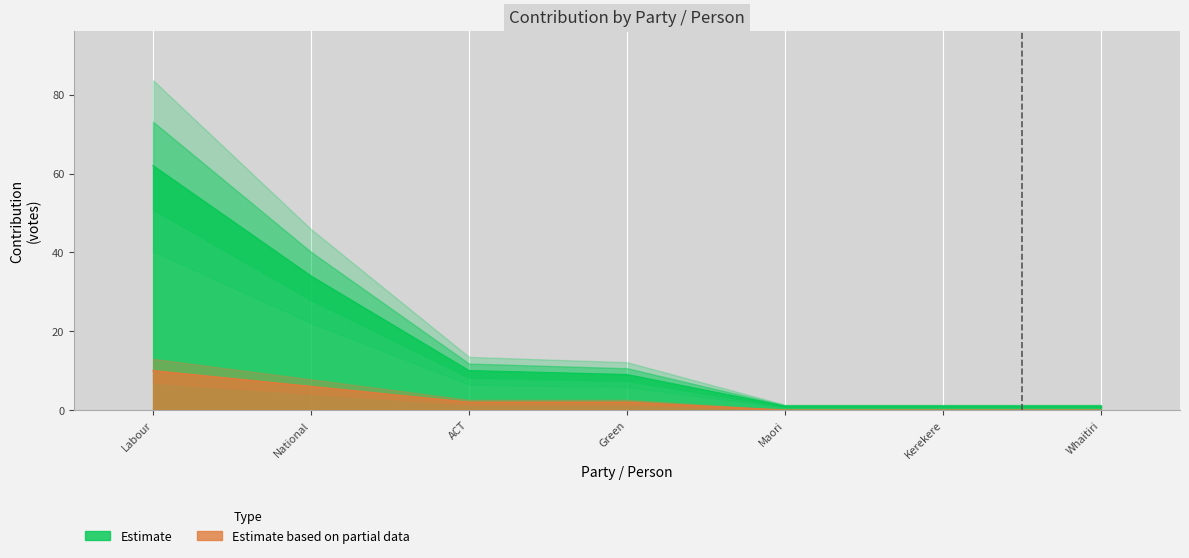

What is the label of the 4th point from the right?

Green